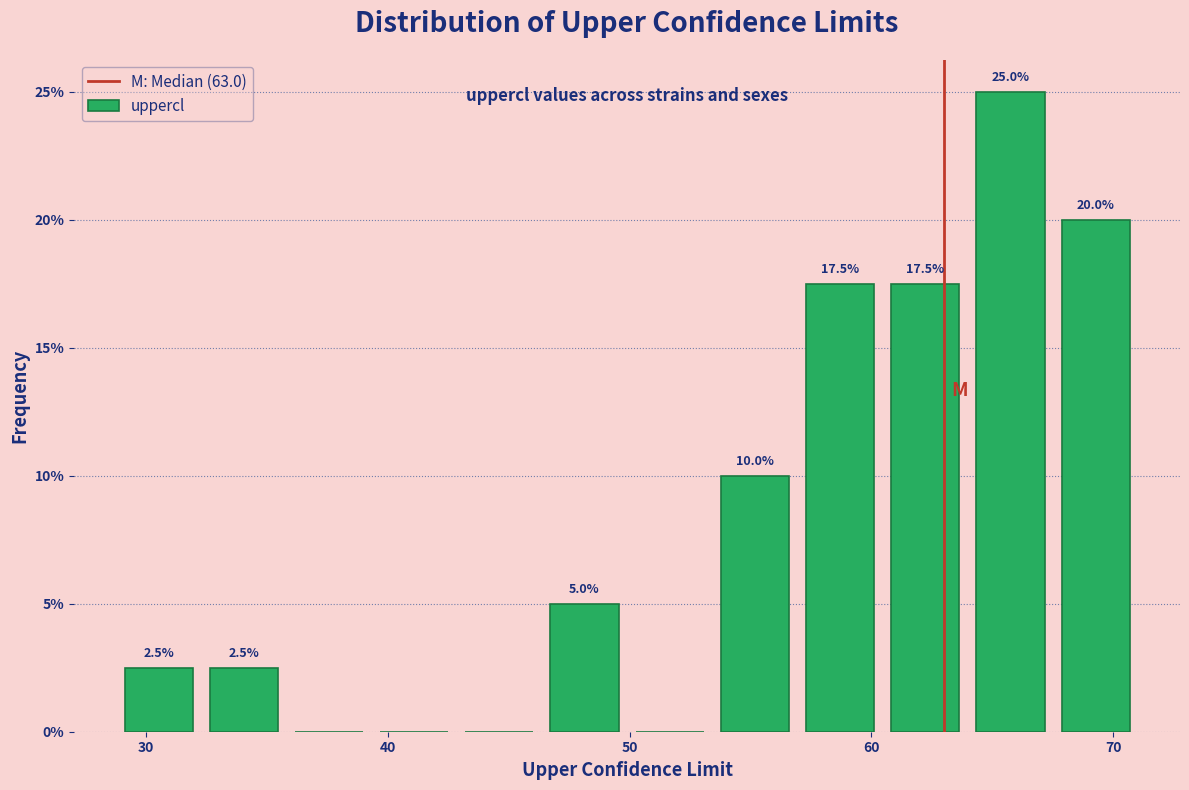

Around what value on the x-axis is the tallest bar? Give the approximate position of its centre, as read against the axis.

66